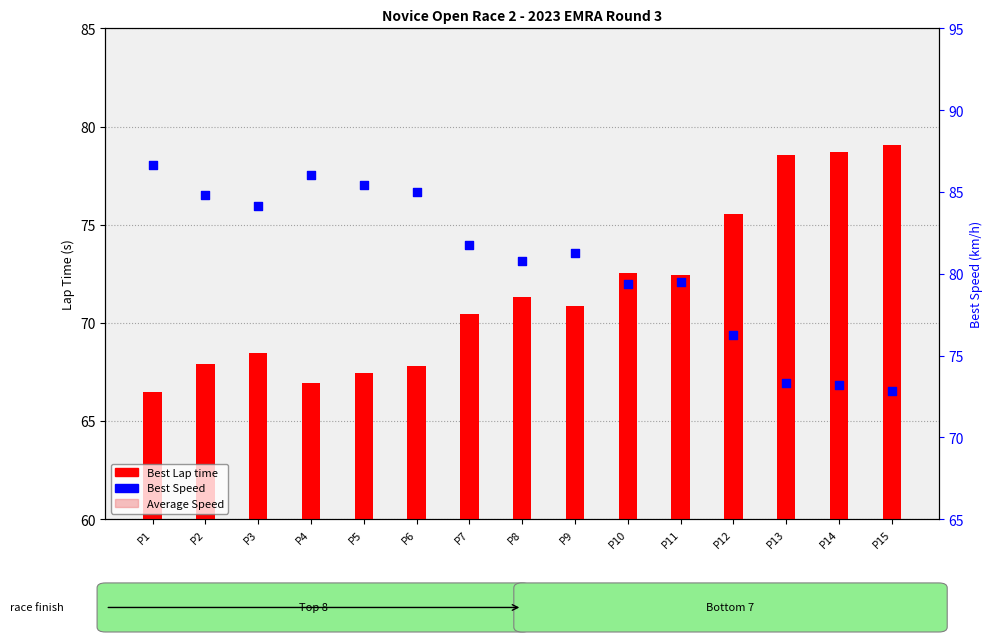

What is the total value across all series at P15?

151.9